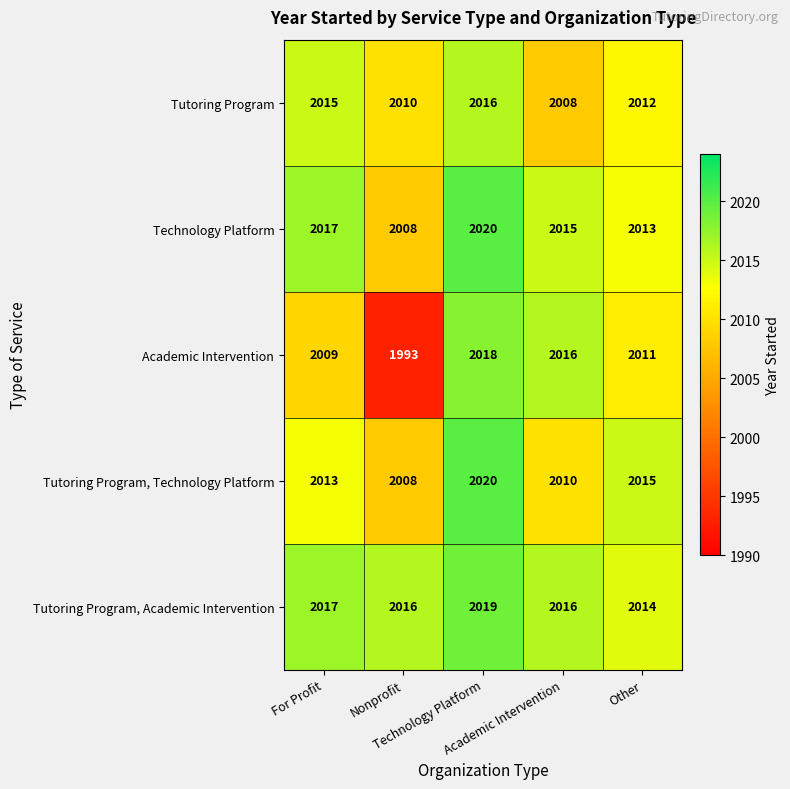

What is the maximum value shown in the chart?

2020